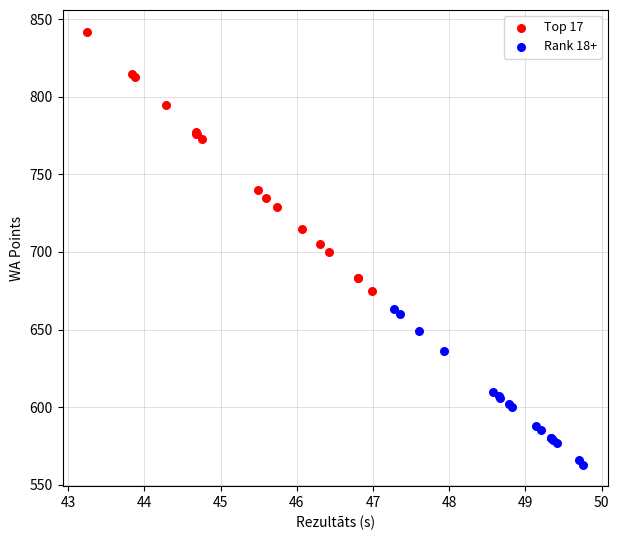

Which series has the widest spread of Y values?

Top 17